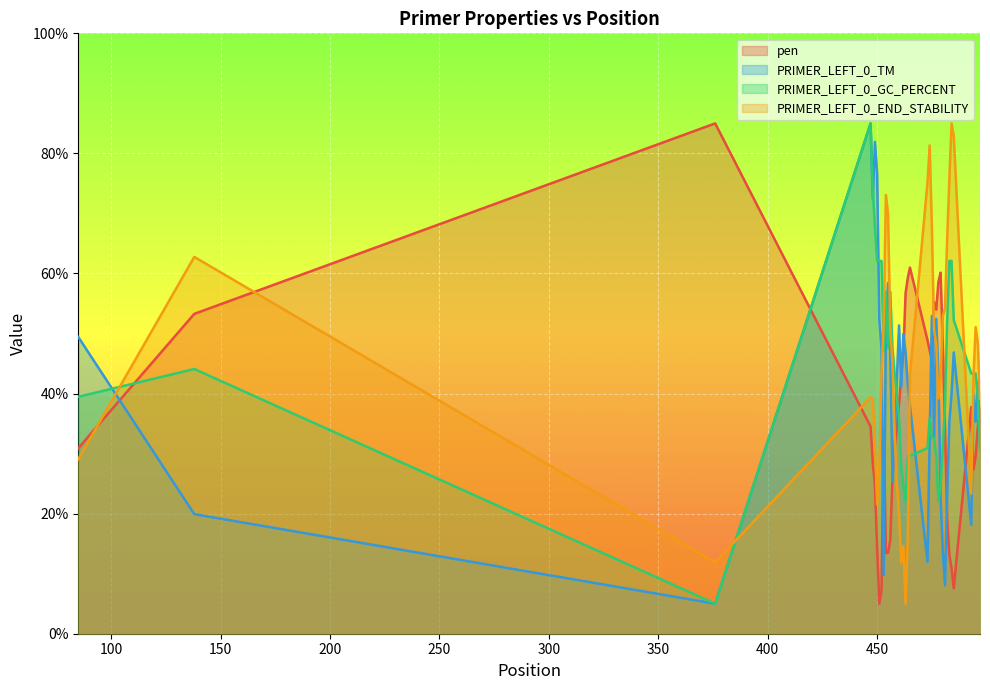

At how many categories does at least one series exceed 55?

24